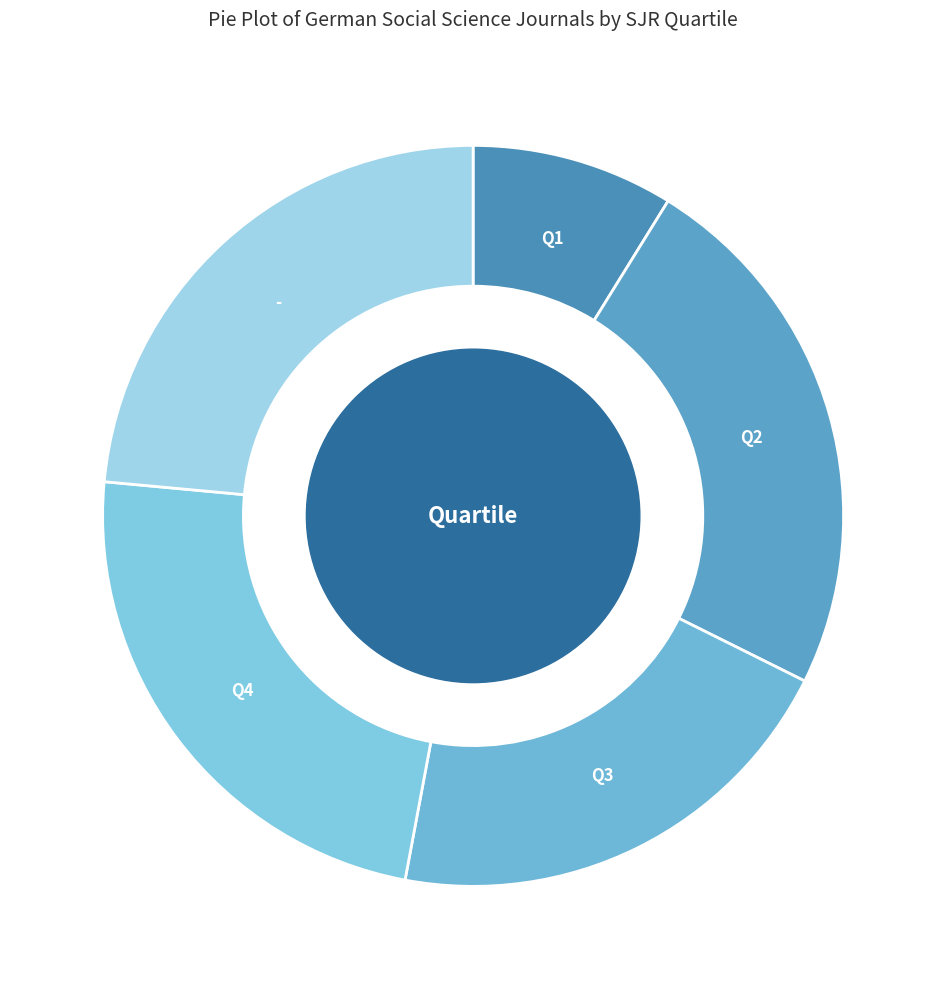

How many slices are in this pie chart?

5